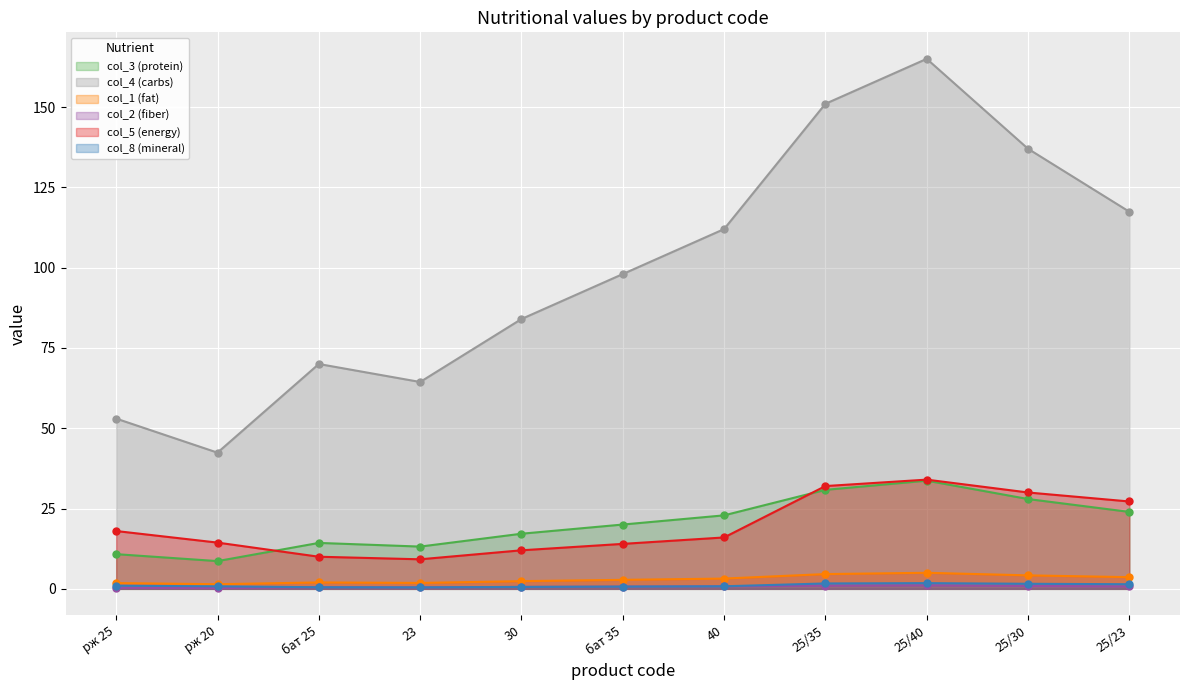

True or false: col_3 (protein) and col_1 (fat) intersect in this chart.

False